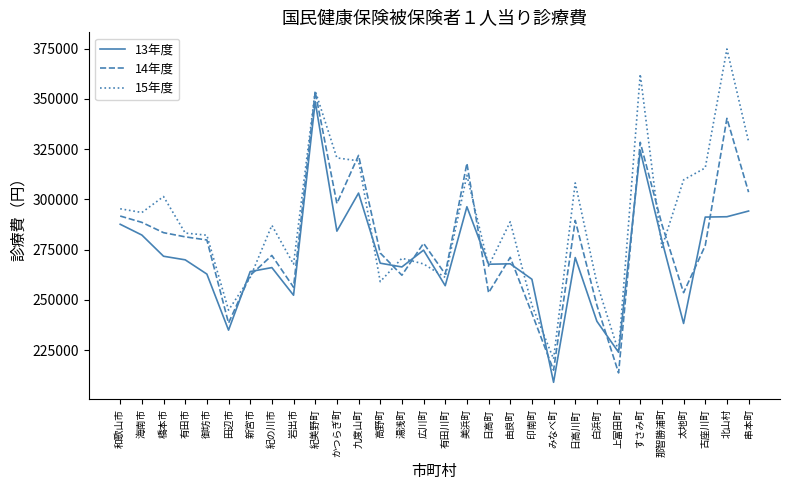

At which category does the chart reach its peak across all series?

北山村